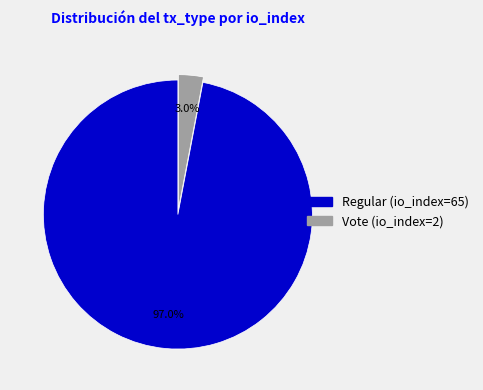

Is Vote (io_index=2) the majority of the pie?

No